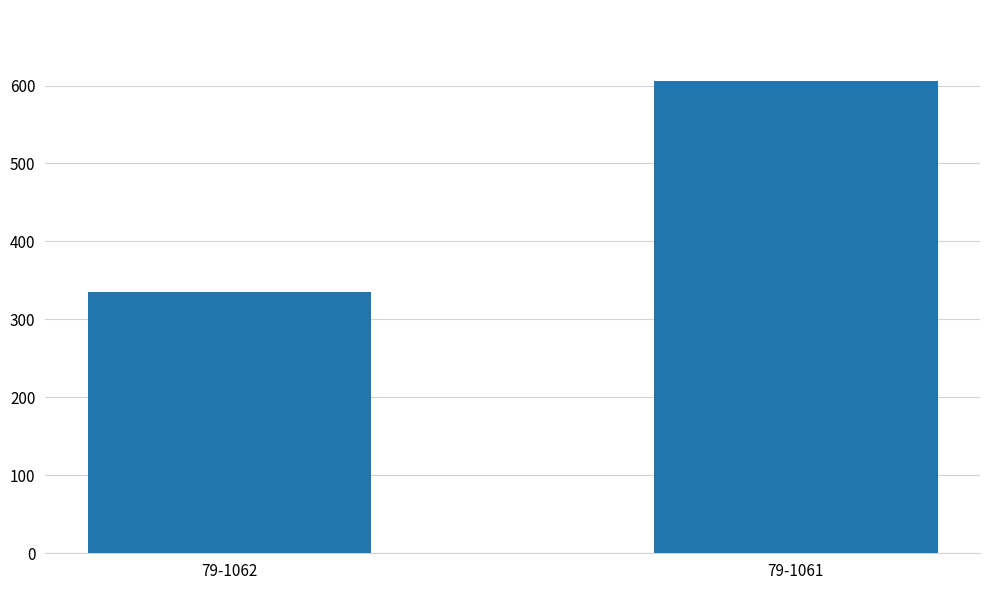

Reading left to right, transcribe all the data shown in this chart.

335	606